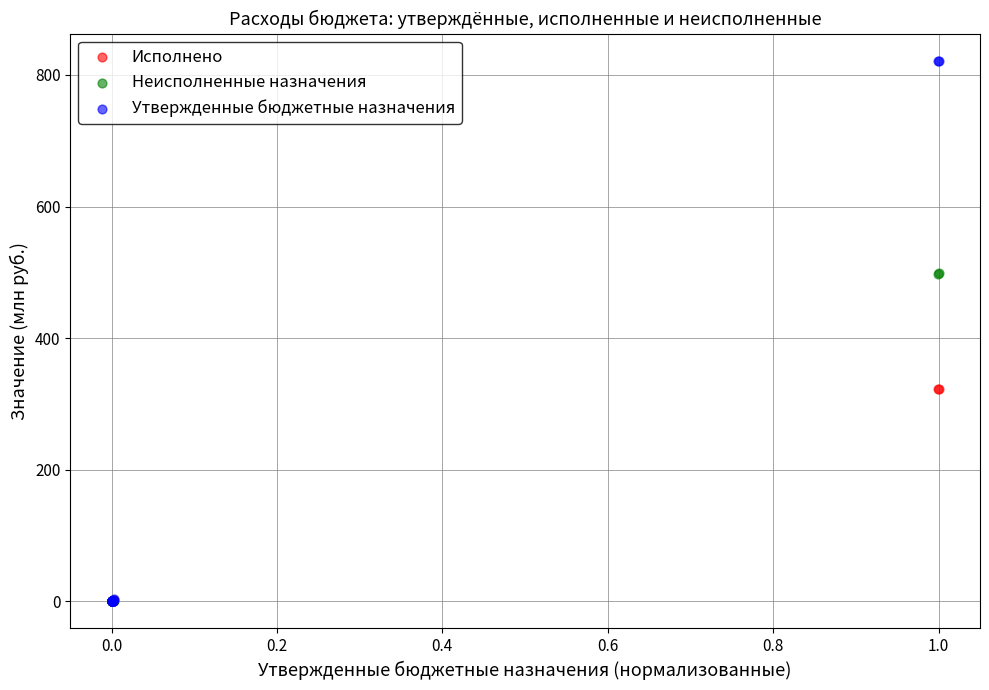

Which series has the widest spread of Y values?

Утвержденные бюджетные назначения